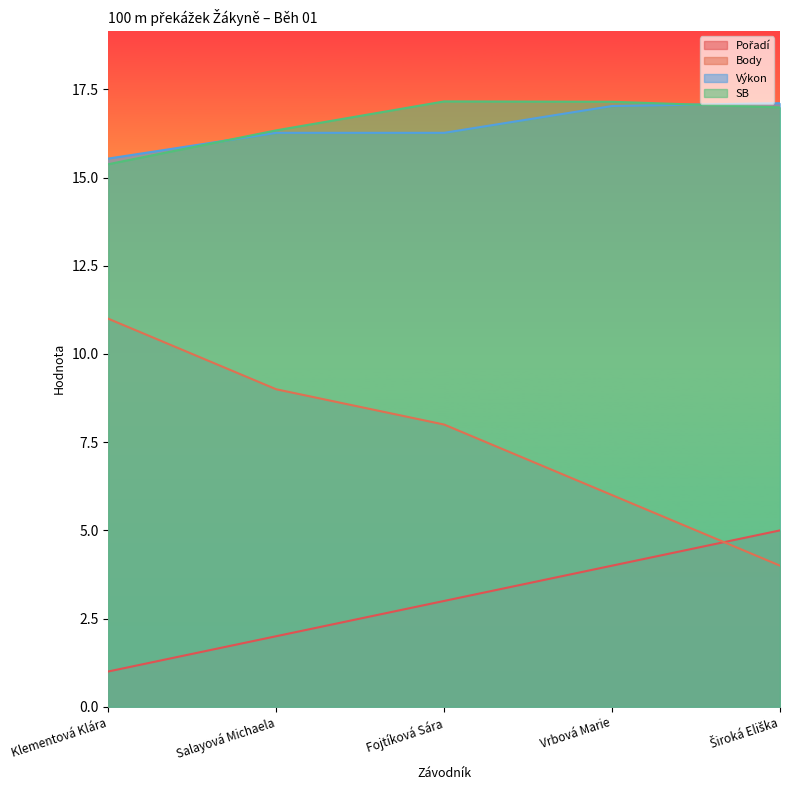

What is the average value of the SB series?

16.6